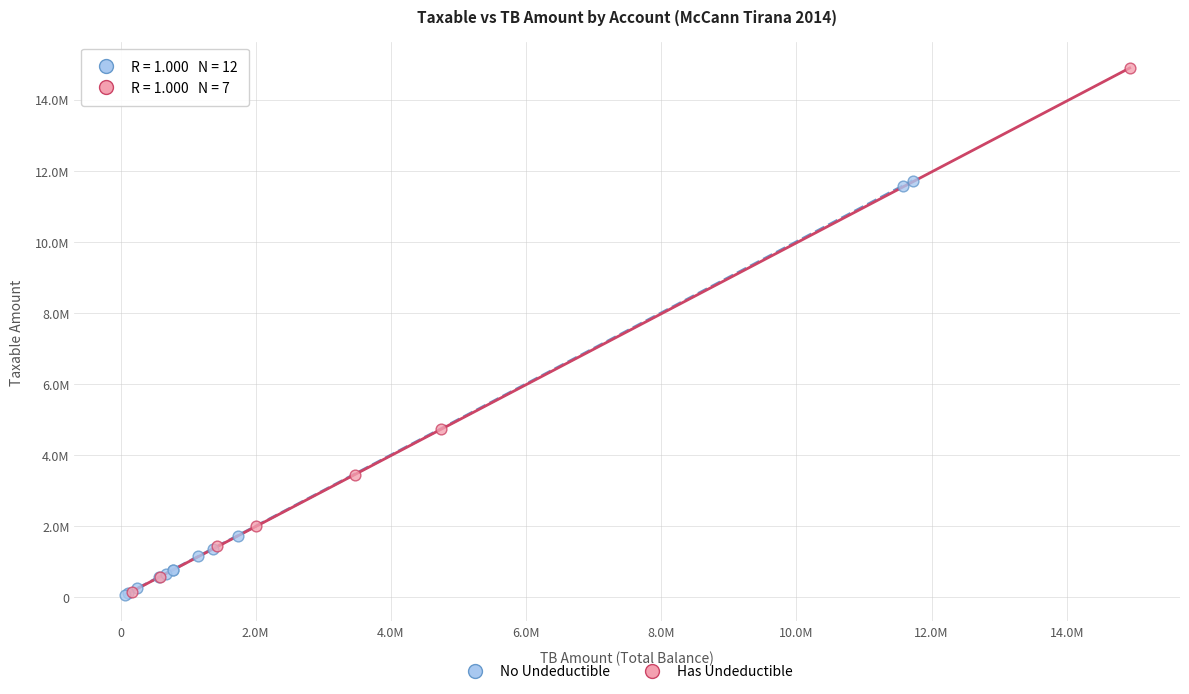

What are all the series names shown in the legend?

No Undeductible, Has Undeductible